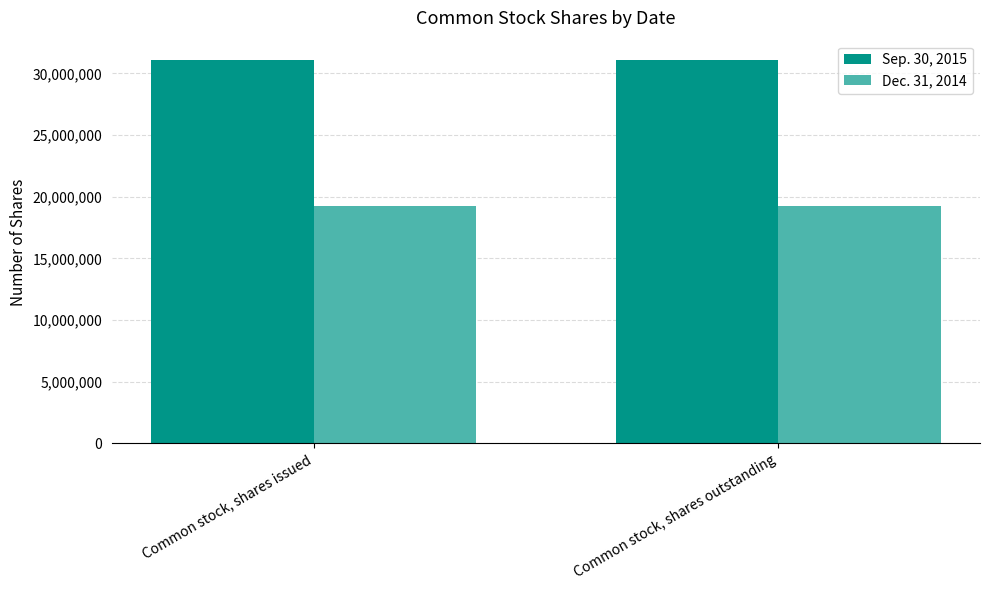

List the series in order of their peak value, lowest first.

Dec. 31, 2014, Sep. 30, 2015